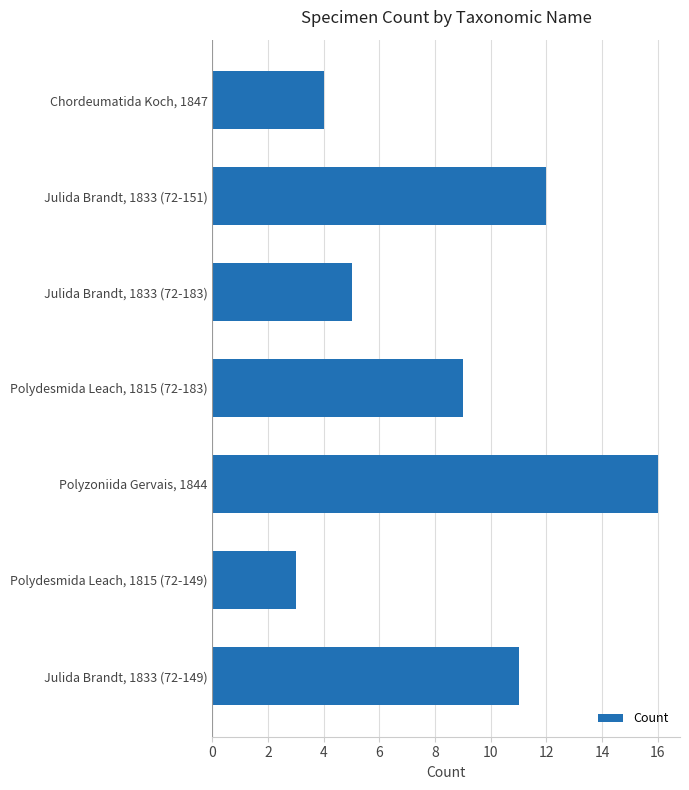

What is the difference between the second highest and second lowest values?

8